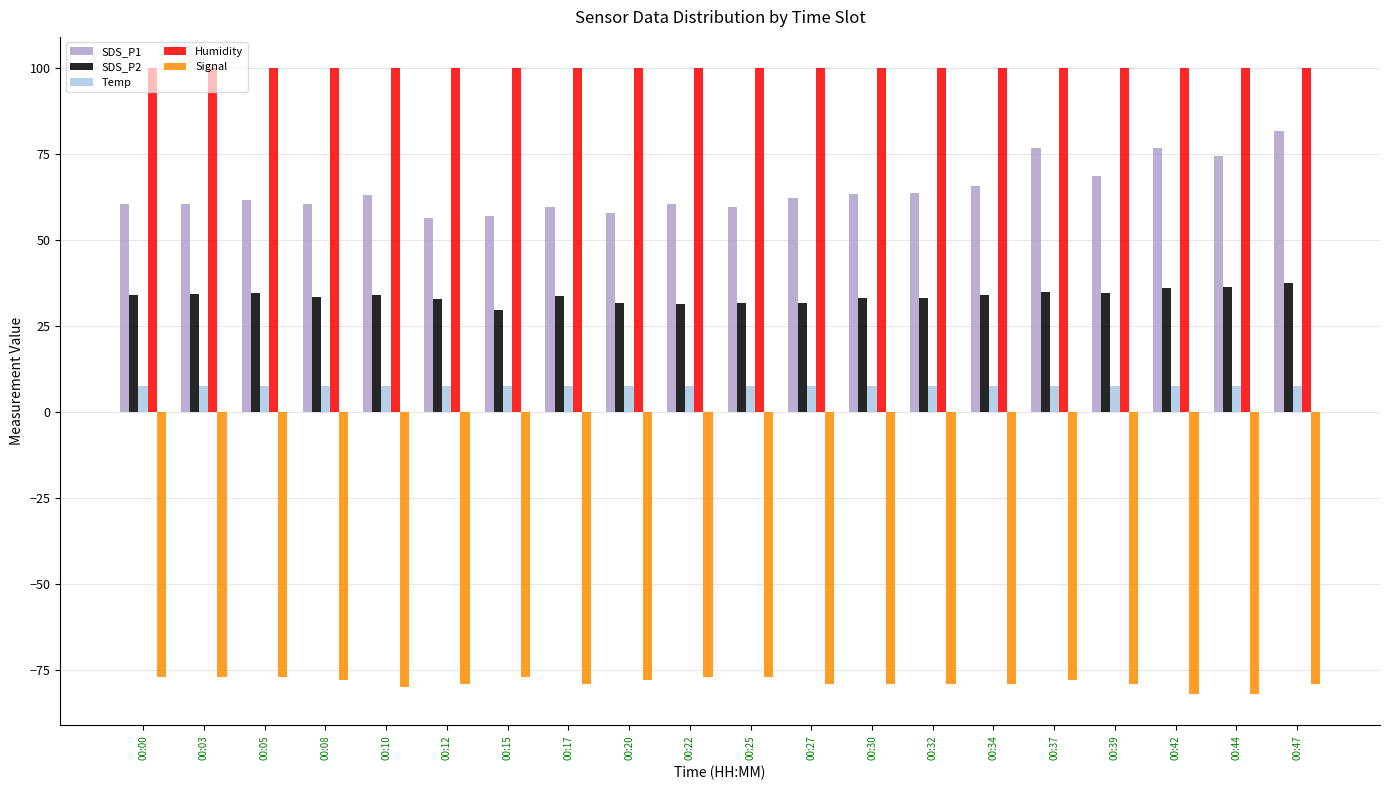

What are all the series names shown in the legend?

SDS_P1, SDS_P2, Temp, Humidity, Signal